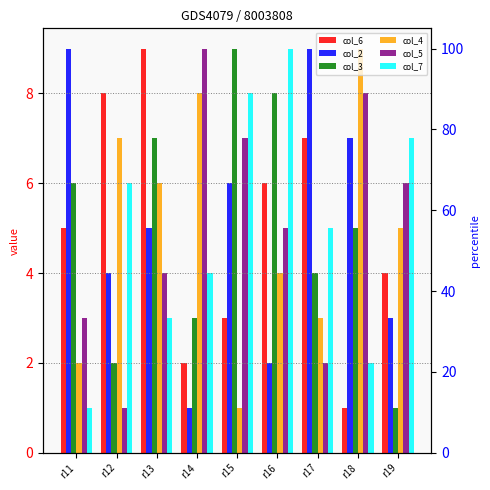

What is the total value across all series at r11?

26